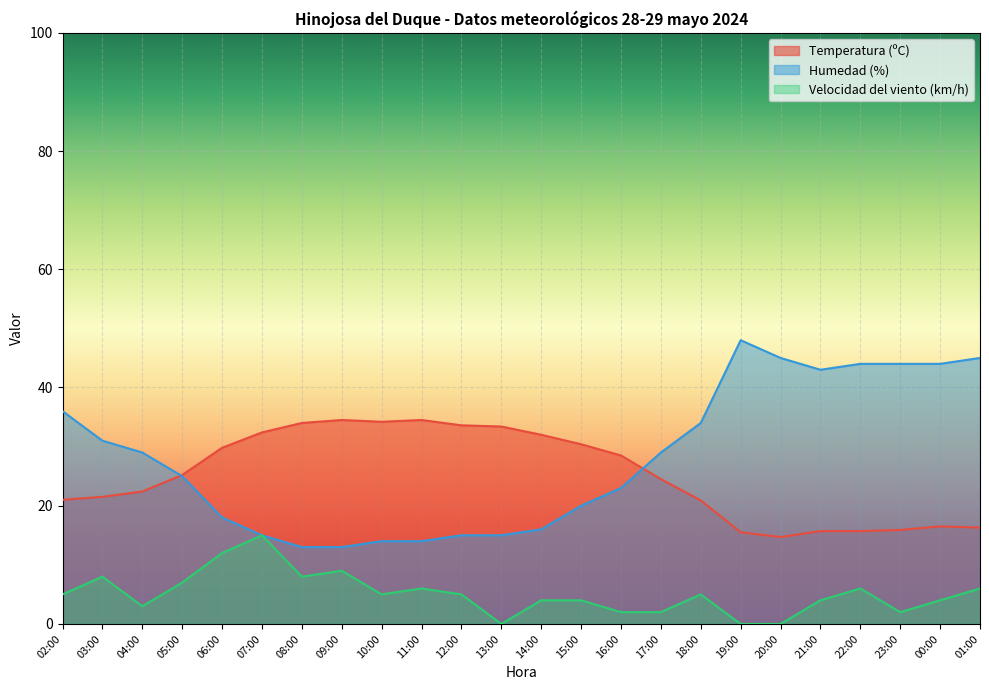

True or false: Velocidad del viento (km/h) has a value of 3.0 at 04:00.

True